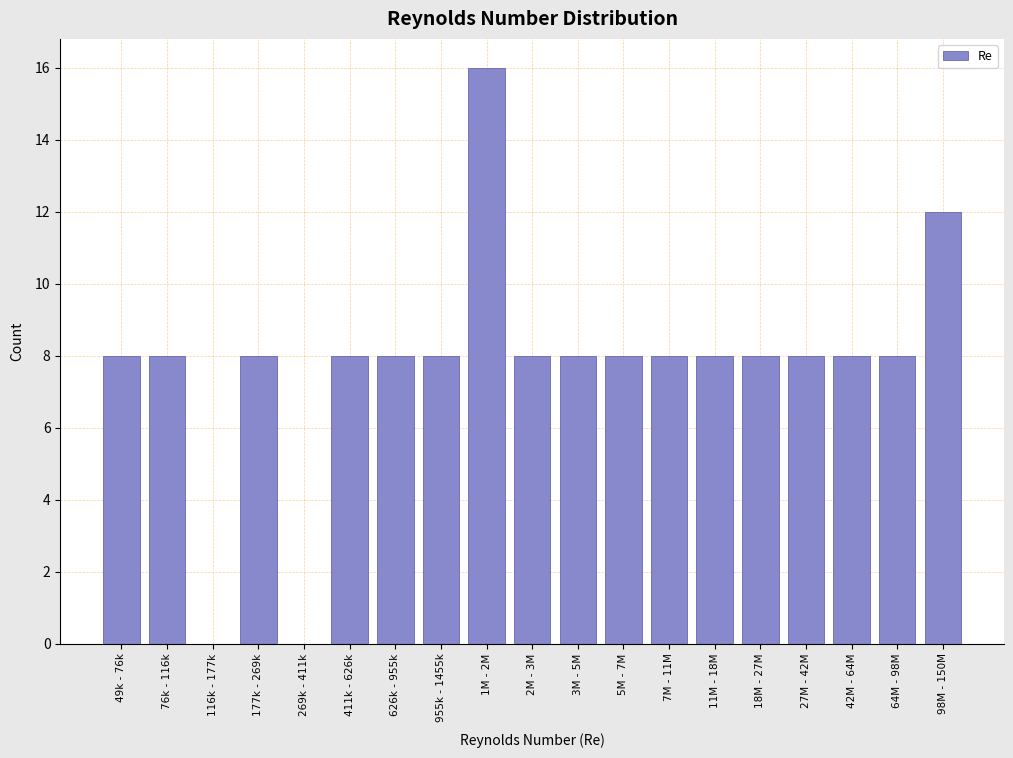

Reading right to left, what are all the values shown in this chart?

98M - 150M=12	64M - 98M=8	42M - 64M=8	27M - 42M=8	18M - 27M=8	11M - 18M=8	7M - 11M=8	5M - 7M=8	3M - 5M=8	2M - 3M=8	1M - 2M=16	955k - 1455k=8	626k - 955k=8	411k - 626k=8	269k - 411k=0	177k - 269k=8	116k - 177k=0	76k - 116k=8	49k - 76k=8